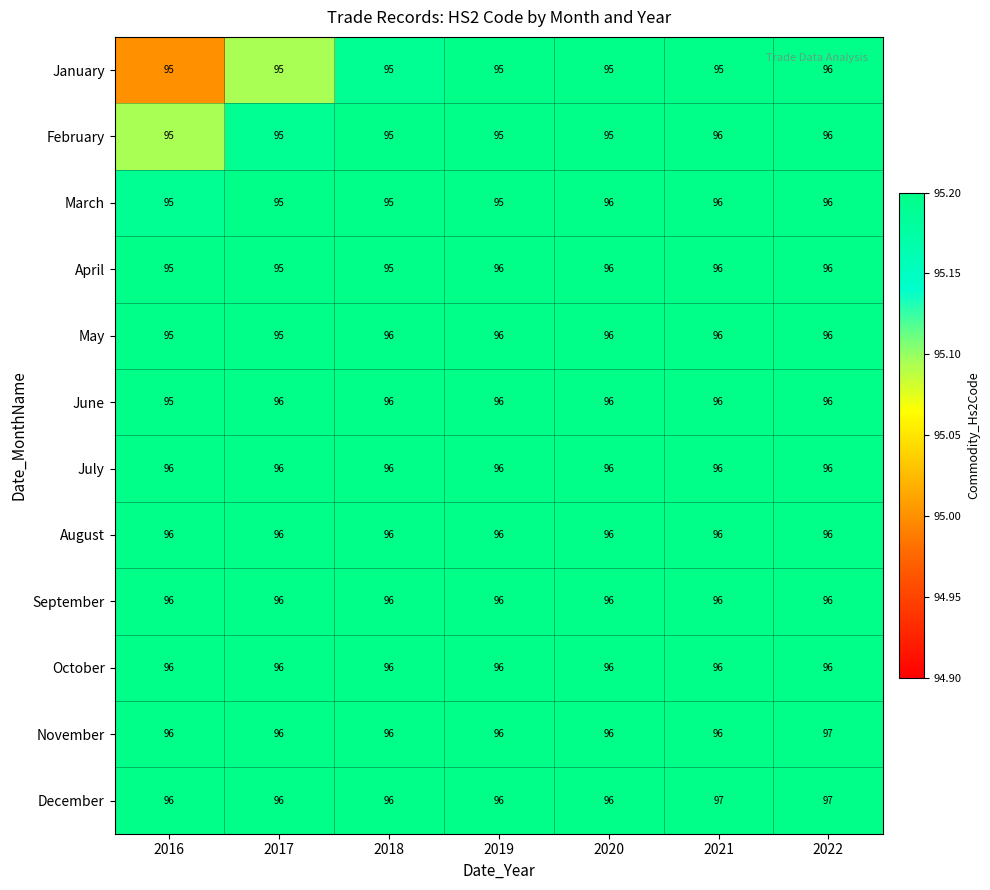

What is the average value of the March series?

95